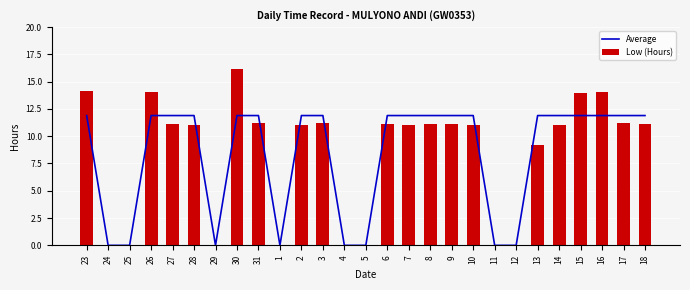

How many groups of bars are there?

27